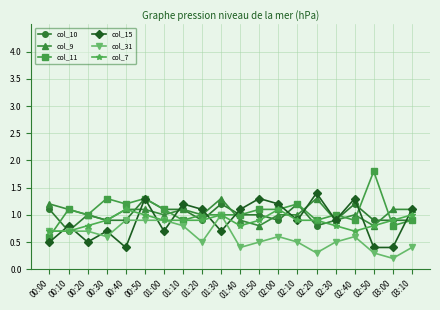

How many intersections are there between col_15 and col_31?

9